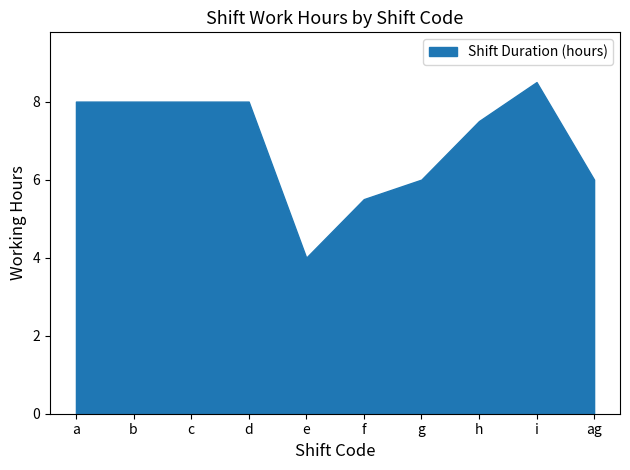

What is the difference between the values at f and i?

3.0